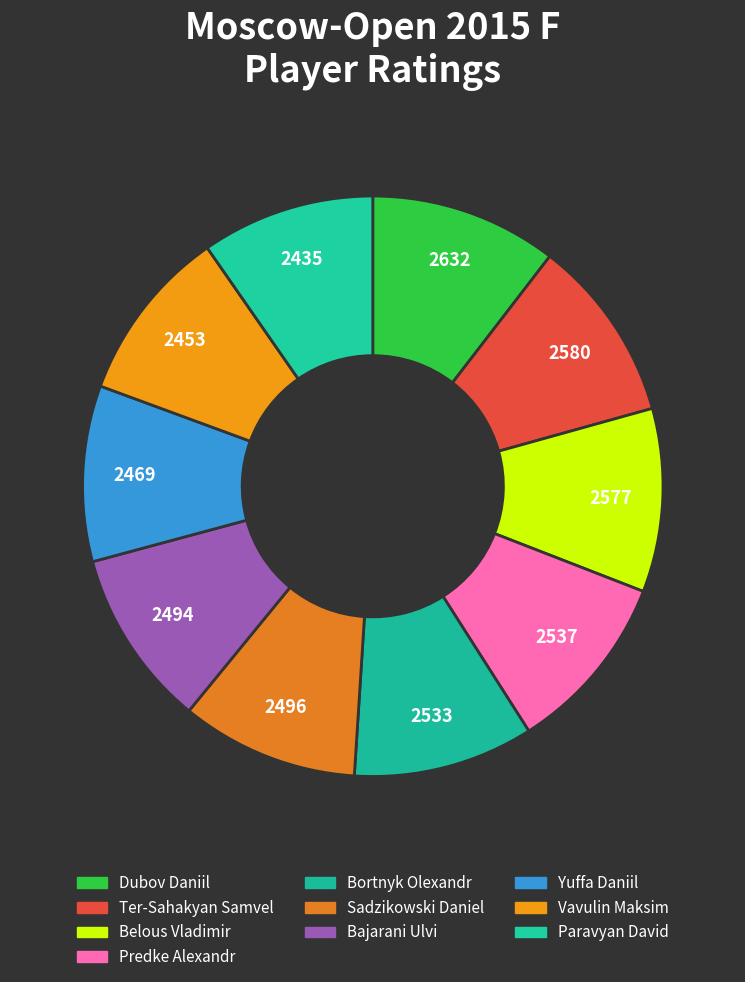

How many segments does this pie chart have?

10